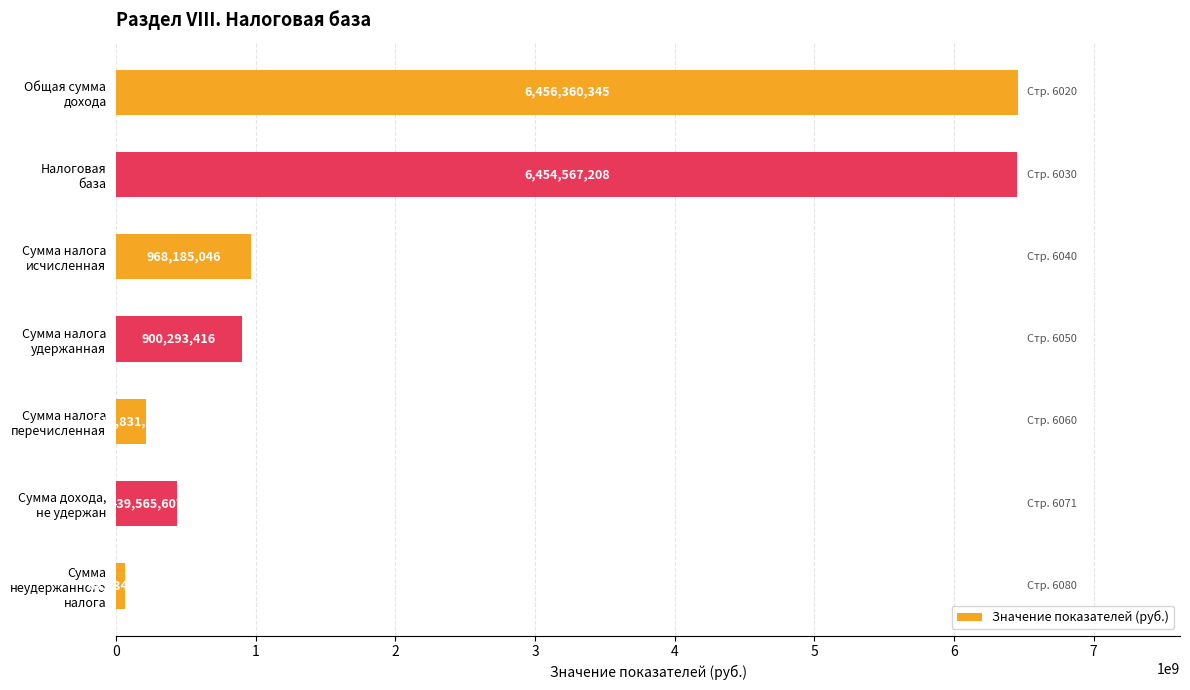

Which category has the lowest value across all series?

Сумма
неудержанного
налога